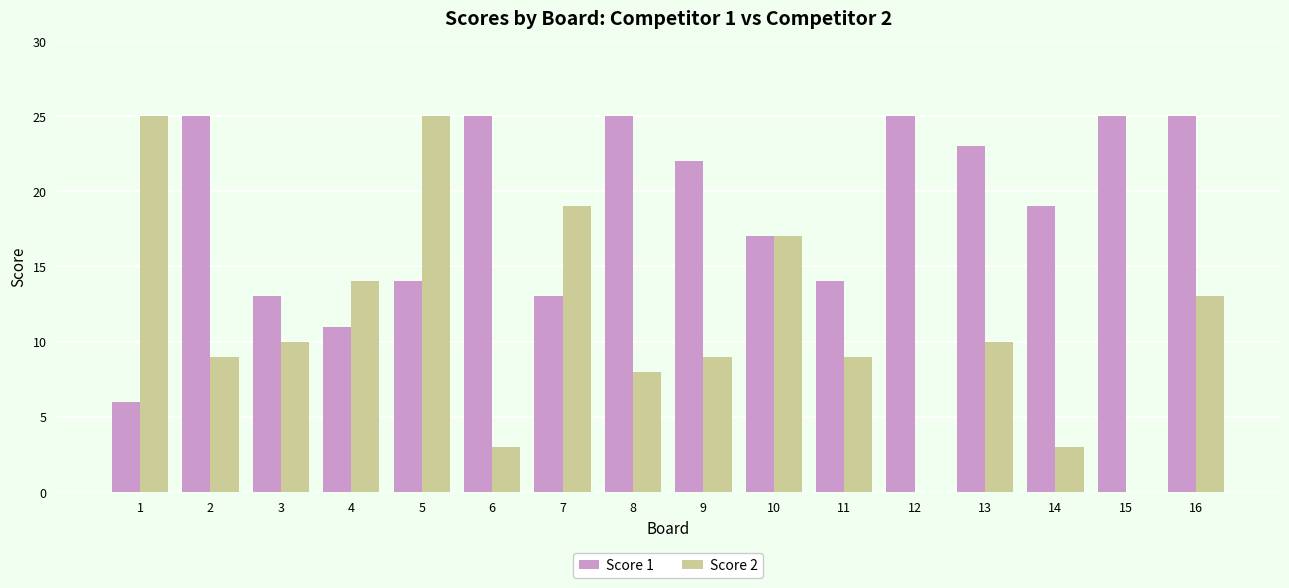

What is the maximum value for Score 1?

25